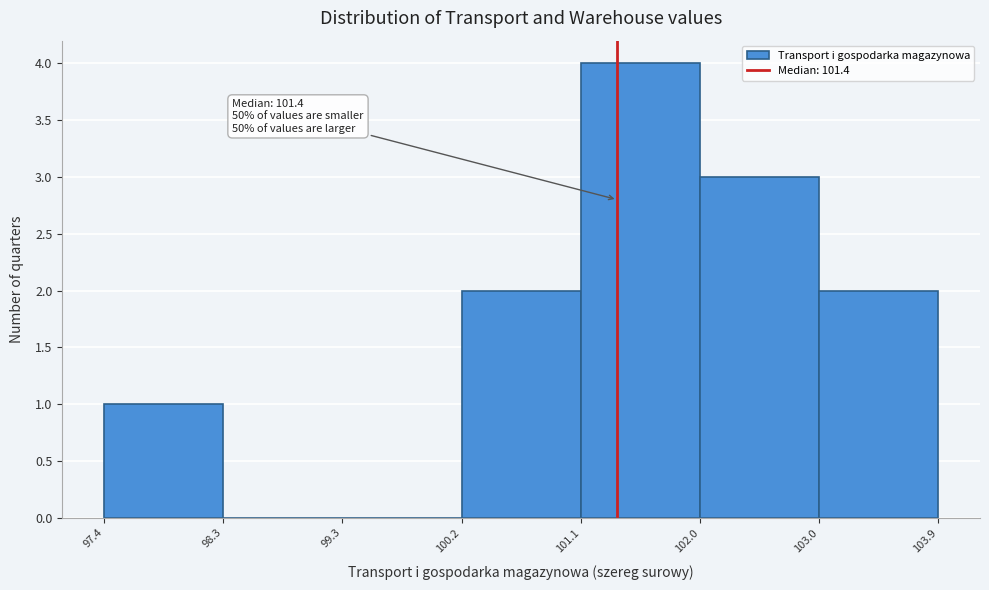

Over which range of the x-axis is the bar tallest?

101.1 to 102.0